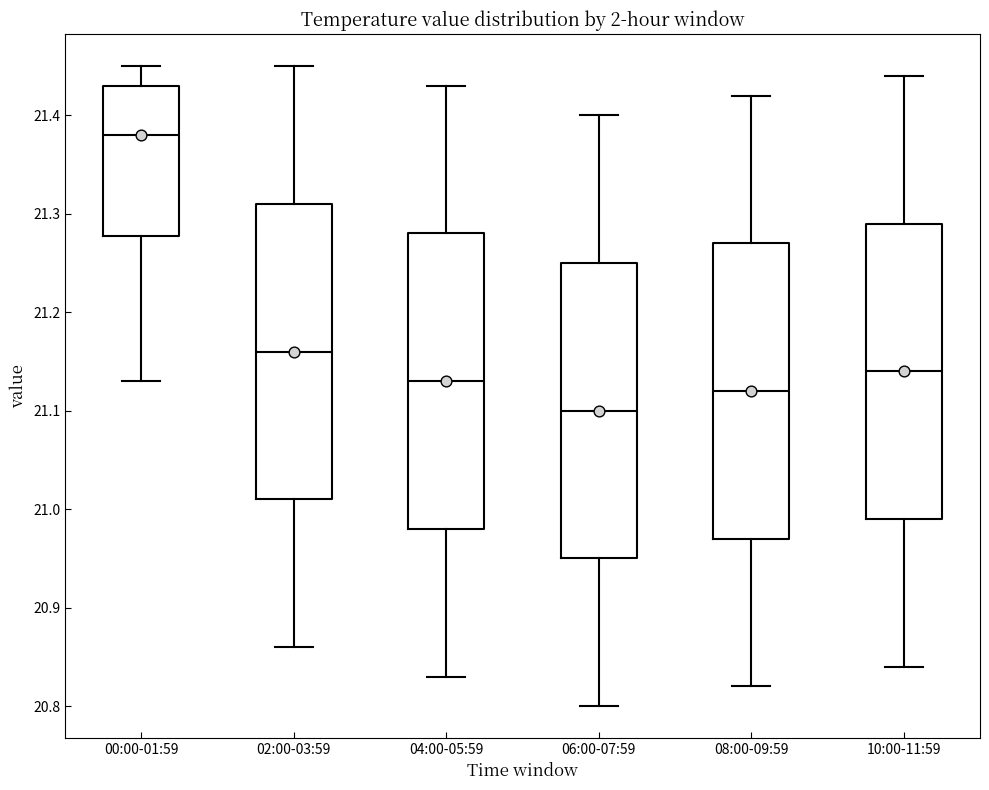

Reading left to right, read every box against the y-axis: the position of its median line, the range the box covers, and the ends of its whiskers. The values are not printed on the chart, so give them approximately, as read against the axis.

00:00-01:59: median 21.38, box 21.28 to 21.43, whiskers 21.13 to 21.45
02:00-03:59: median 21.16, box 21.01 to 21.31, whiskers 20.86 to 21.45
04:00-05:59: median 21.13, box 20.98 to 21.28, whiskers 20.83 to 21.43
06:00-07:59: median 21.10, box 20.95 to 21.25, whiskers 20.80 to 21.40
08:00-09:59: median 21.12, box 20.97 to 21.27, whiskers 20.82 to 21.42
10:00-11:59: median 21.14, box 20.99 to 21.29, whiskers 20.84 to 21.44